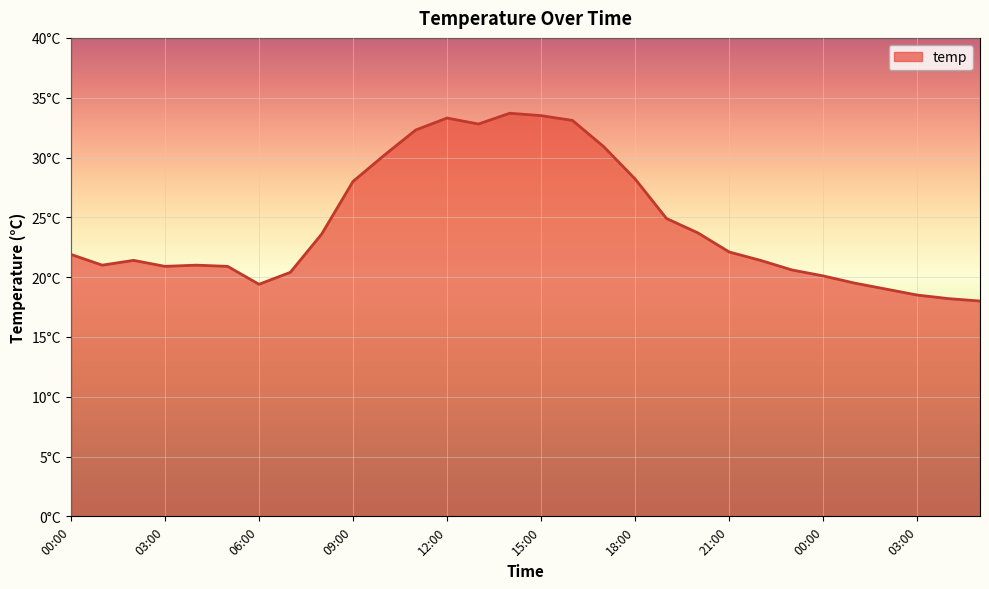

Does the chart display data point markers on the line(s)?

No